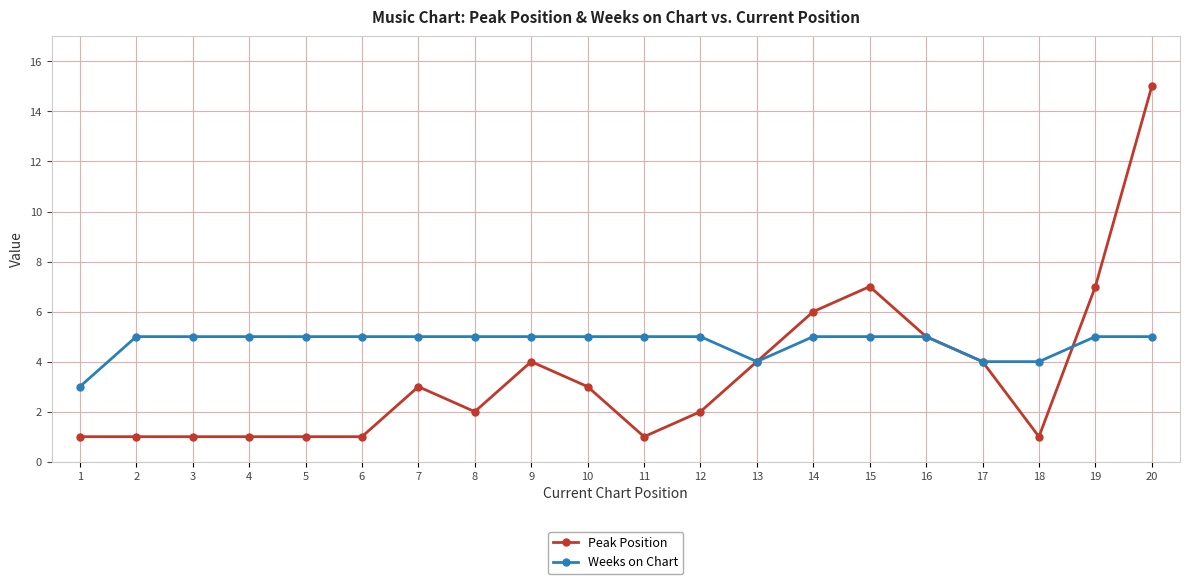

What is the spread (max minus min) of values at 10?

2